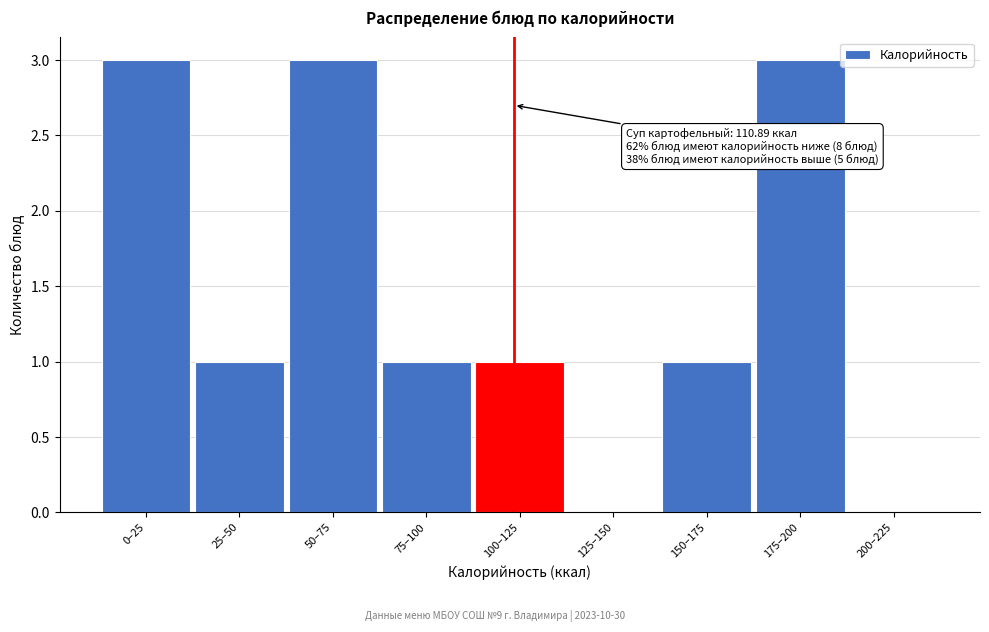

Reading left to right, what are all the values shown in this chart?

0–25=3	25–50=1	50–75=3	75–100=1	100–125=1	125–150=0	150–175=1	175–200=3	200–225=0